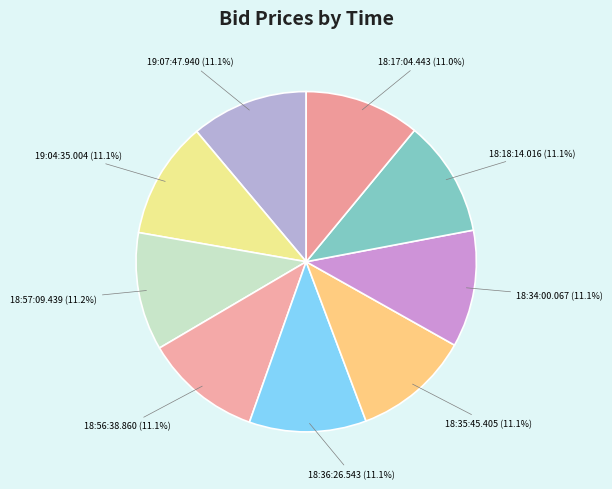

How many slices are in this pie chart?

9